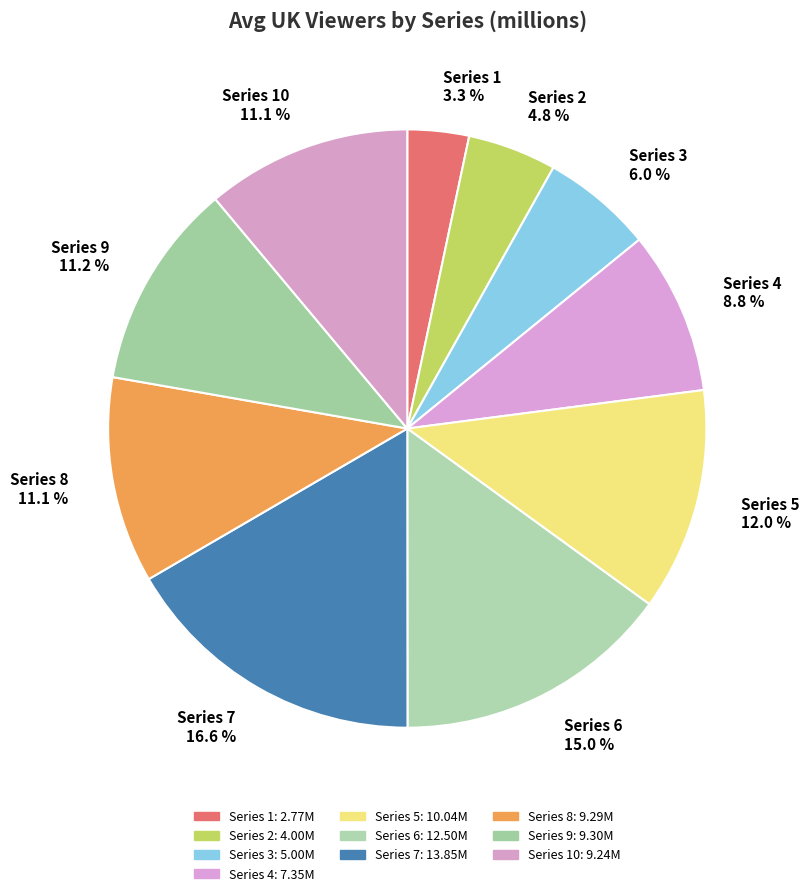

What is the ratio of the value at Series 6 to the value at Series 5?

1.2